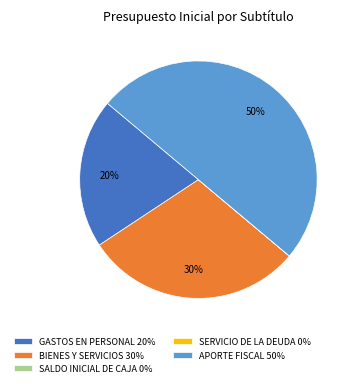

To the nearest percent, what is the difference between the largest and smallest slice percentages?

50%